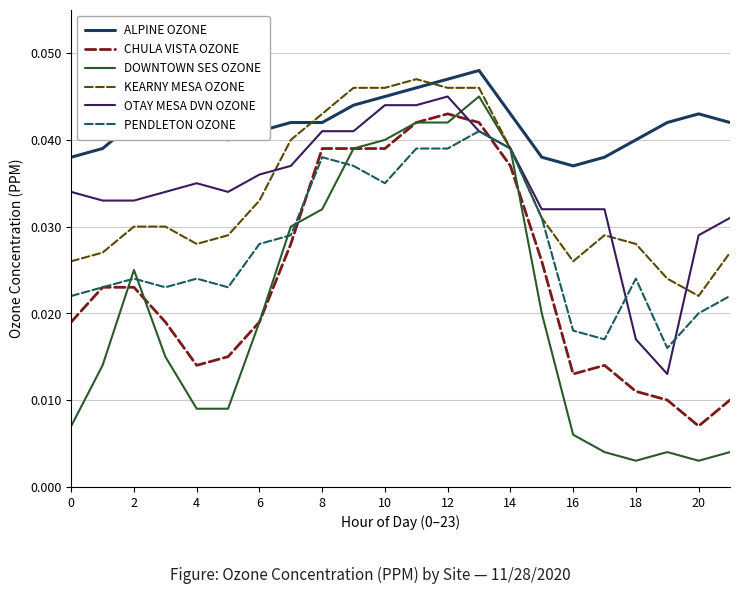

True or false: ALPINE OZONE and PENDLETON OZONE intersect in this chart.

False